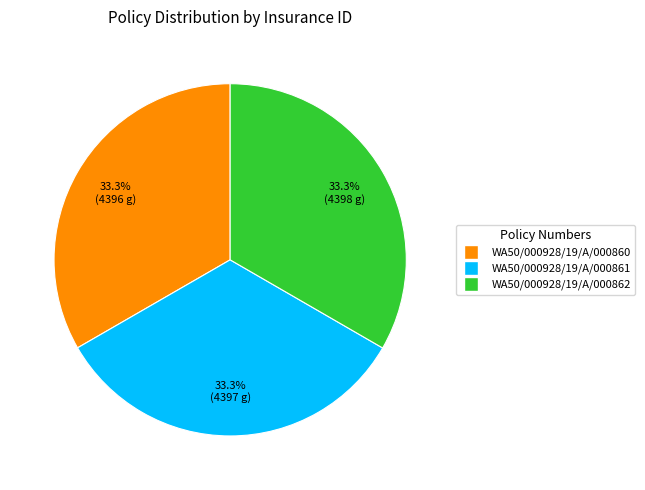

Does WA50/000928/19/A/000860 account for over 50% of the chart?

No